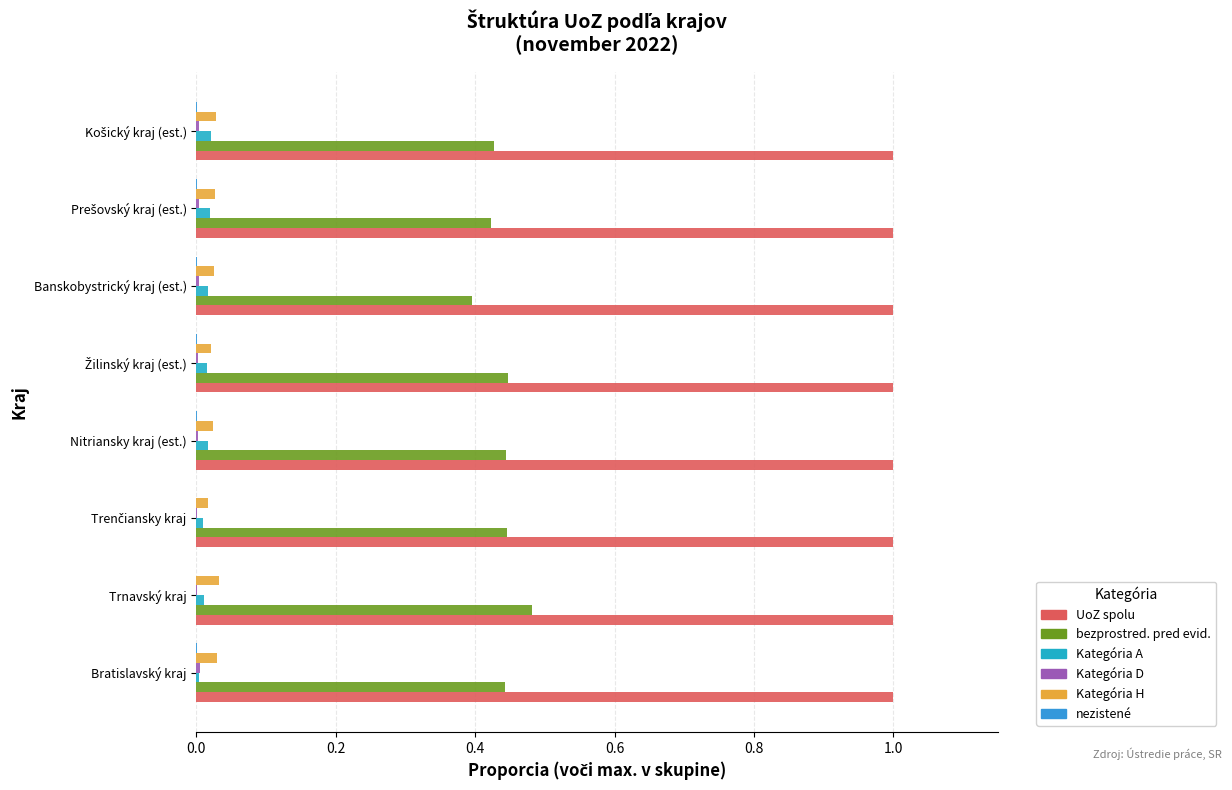

Which series has the largest range (max minus min)?

bezprostred. pred evid.